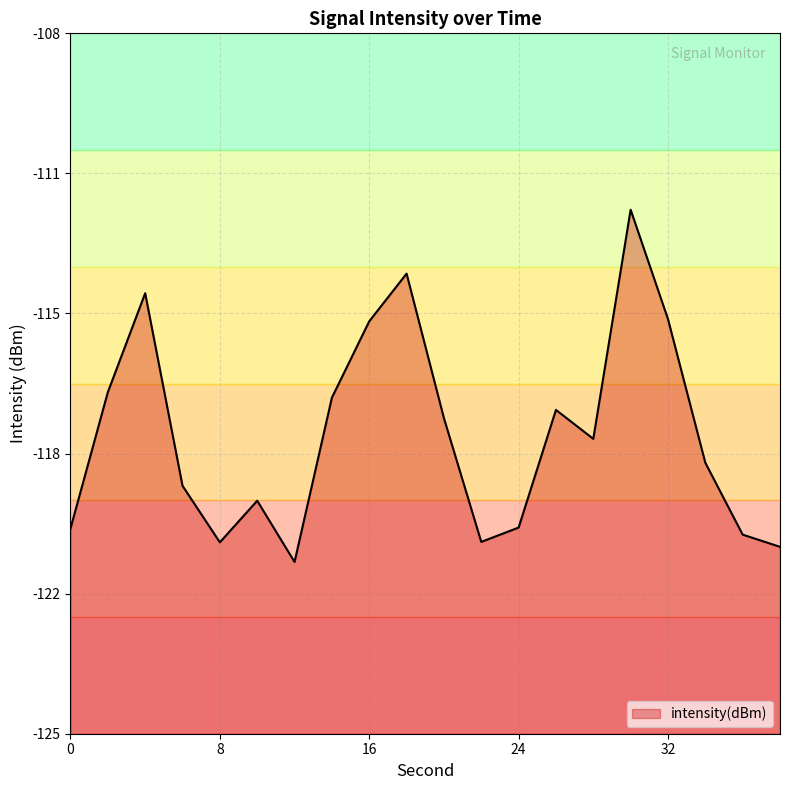

Reading left to right, list all the values displayed in this chart.

-120.0	-116.7	-114.3	-119.0	-120.4	-119.3	-120.8	-116.8	-115.0	-113.8	-117.3	-120.3	-120.0	-117.1	-117.8	-112.3	-114.9	-118.4	-120.2	-120.5